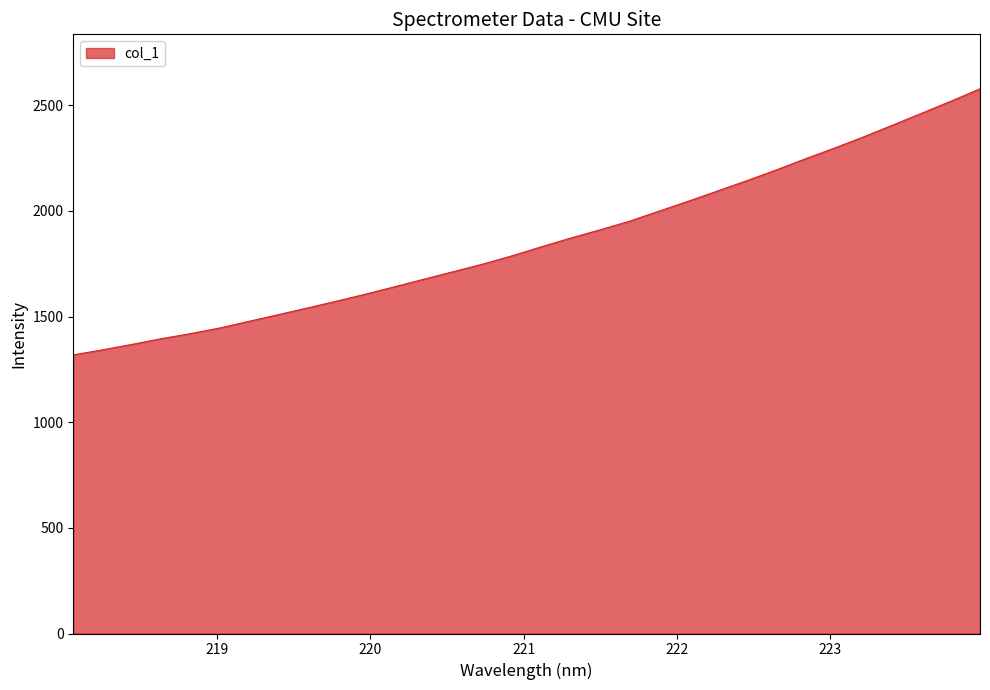

What is the maximum value shown in the chart?

2577.8